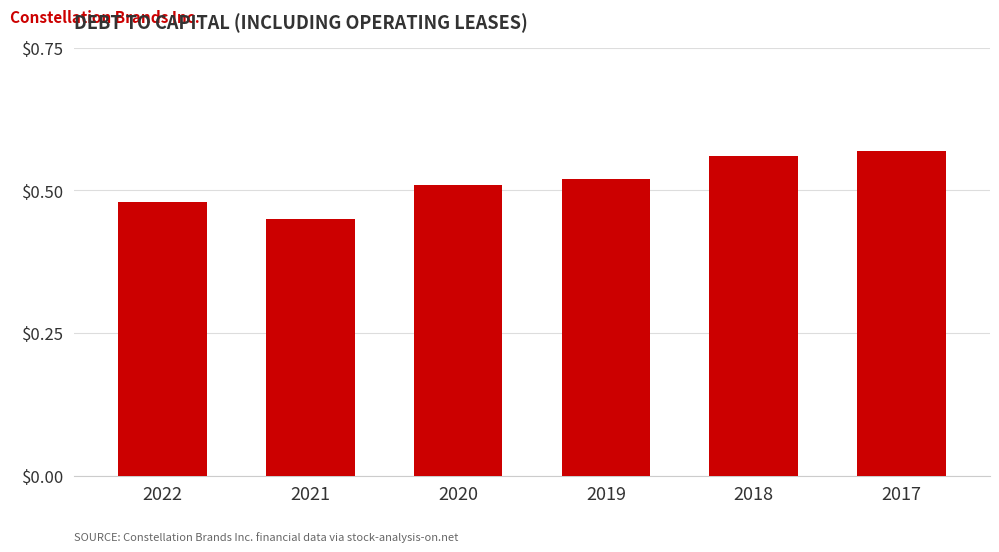

What is the sum of all values?

3.1